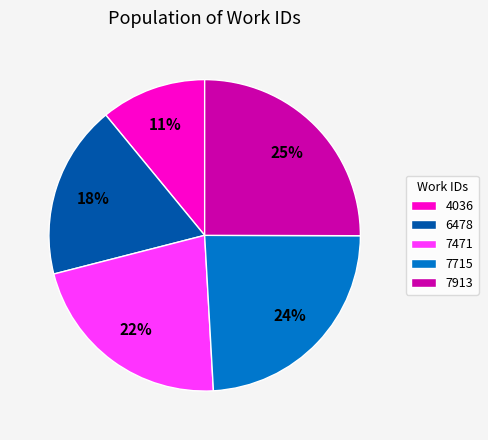

How many slices are in this pie chart?

5